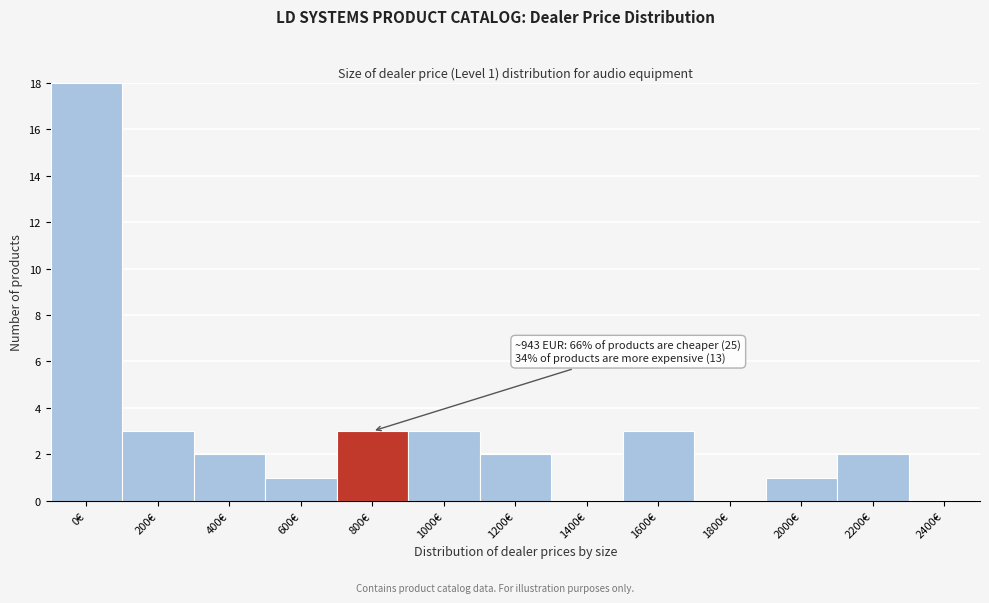

Reading right to left, extract all data points from this chart.

2400€=0	2200€=2	2000€=1	1800€=0	1600€=3	1400€=0	1200€=2	1000€=3	800€=3	600€=1	400€=2	200€=3	0€=18